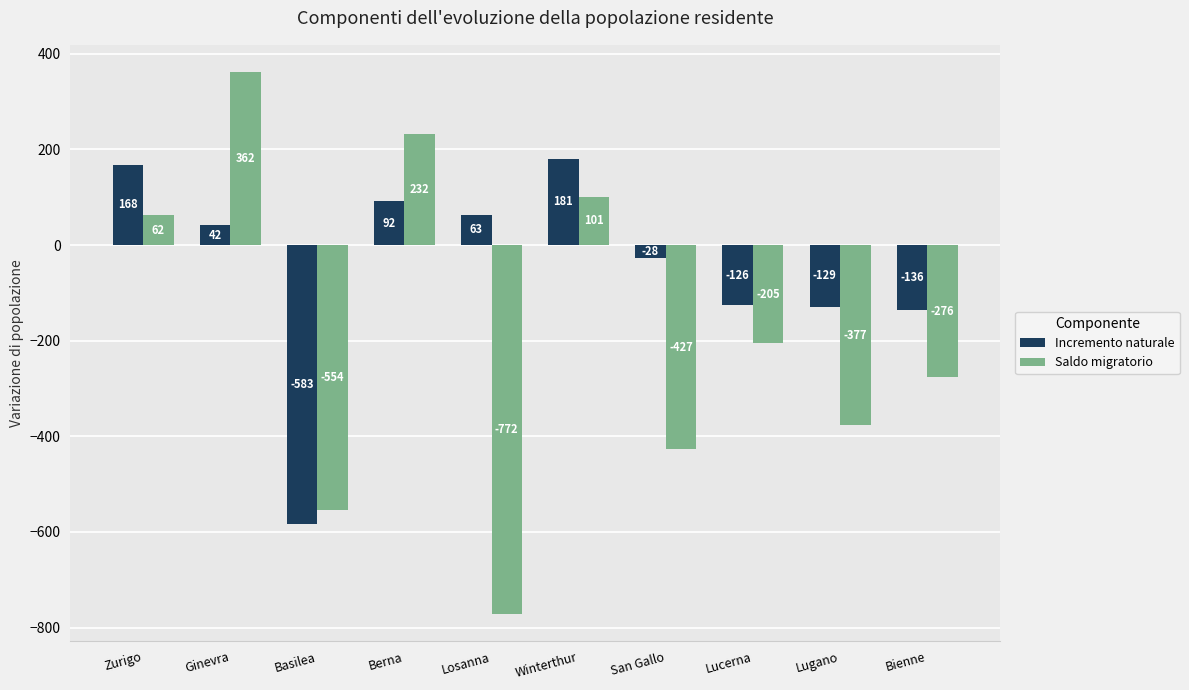

What is the highest value of the Saldo migratorio series?

362